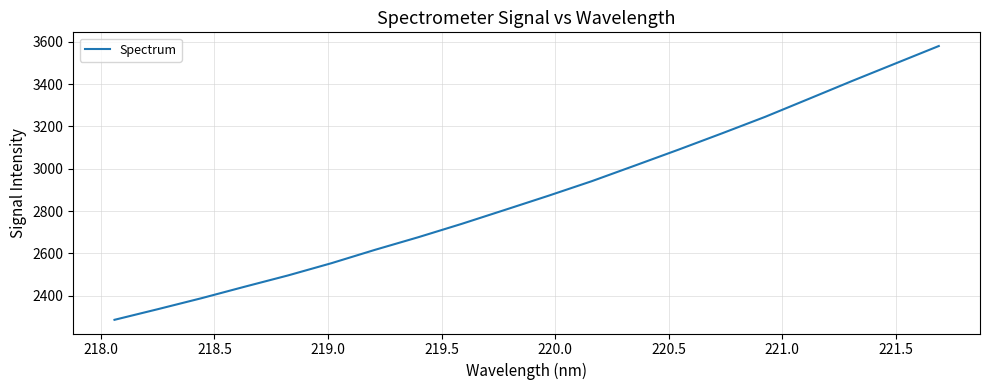

Is this an area chart (filled region under the line)?

No